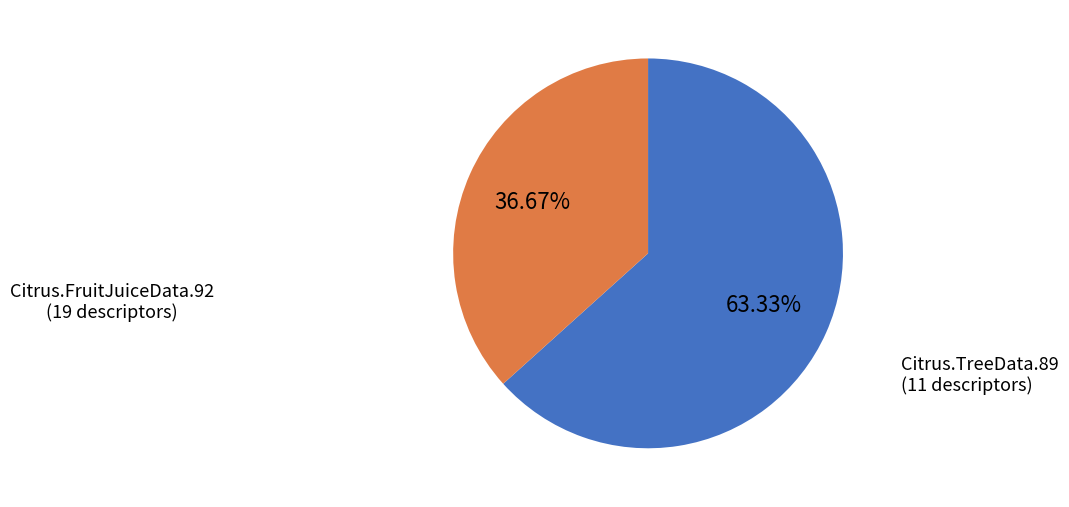

How much of the chart is everything except Citrus.FruitJuiceData.92?

36.7%